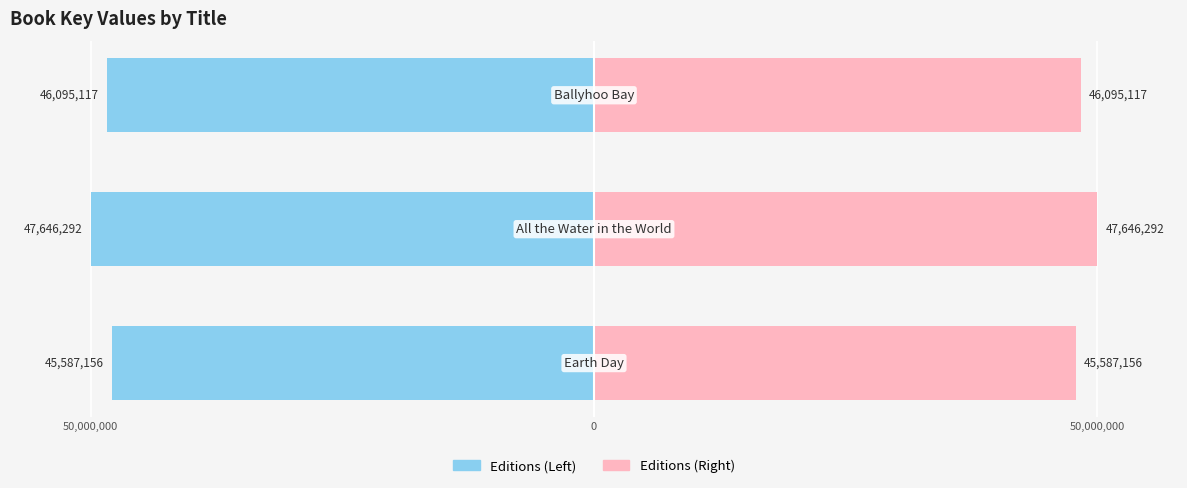

Is it true that Editions (Right) equals 17.9 at 50,000,000?

False